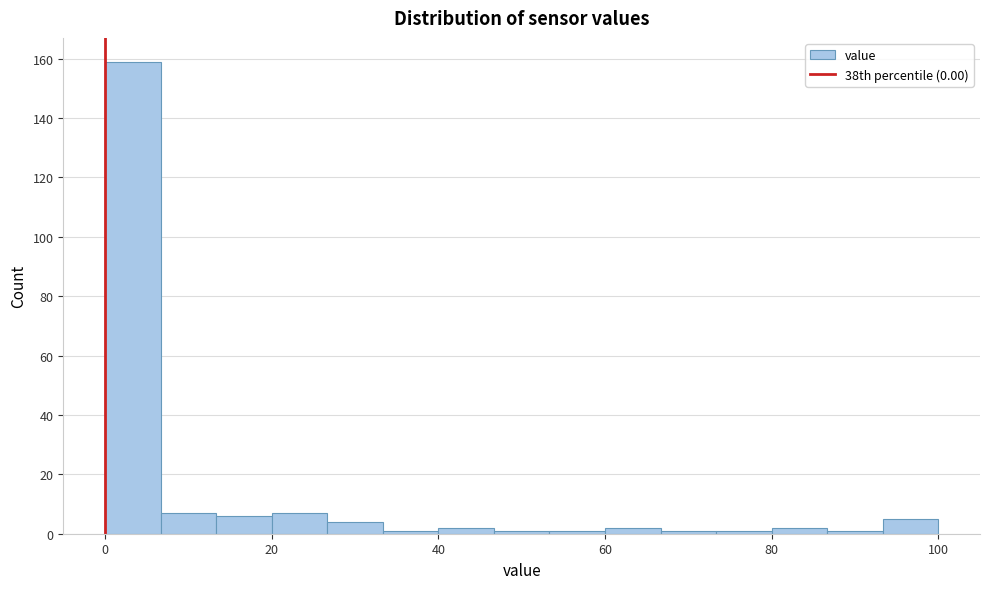

Read against the x-axis, roughly where is the centre of the tallest bar?

4